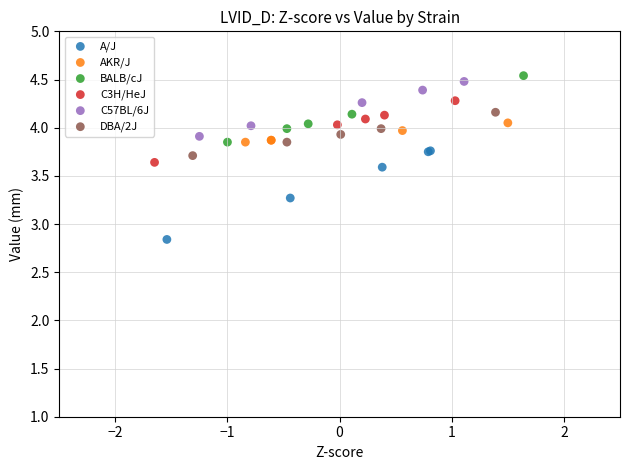

Which series has the largest Y range (max minus min)?

A/J